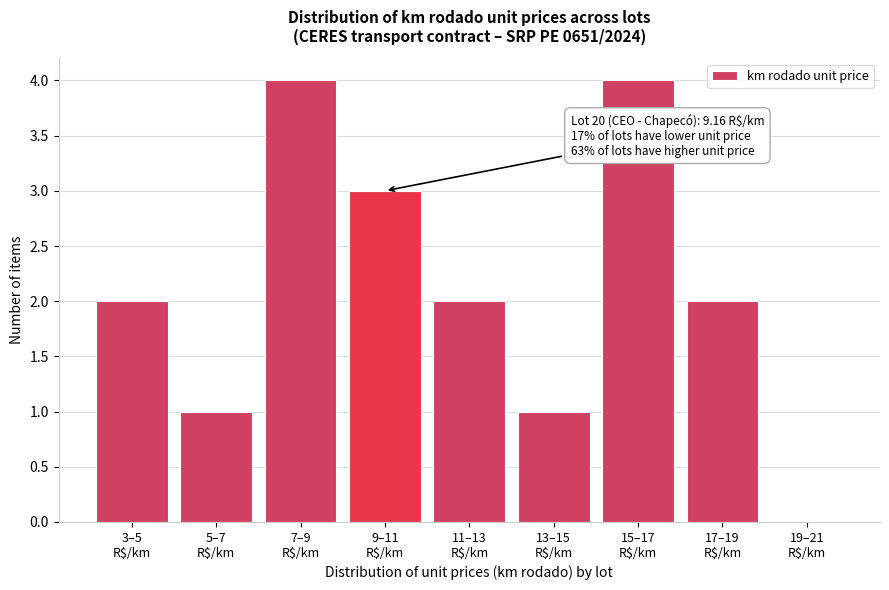

What is the maximum value shown in the chart?

4